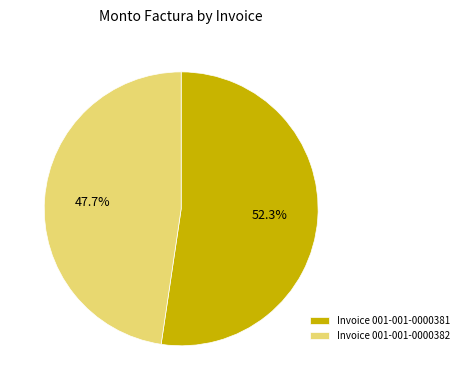

Count the number of slices in the pie.

2